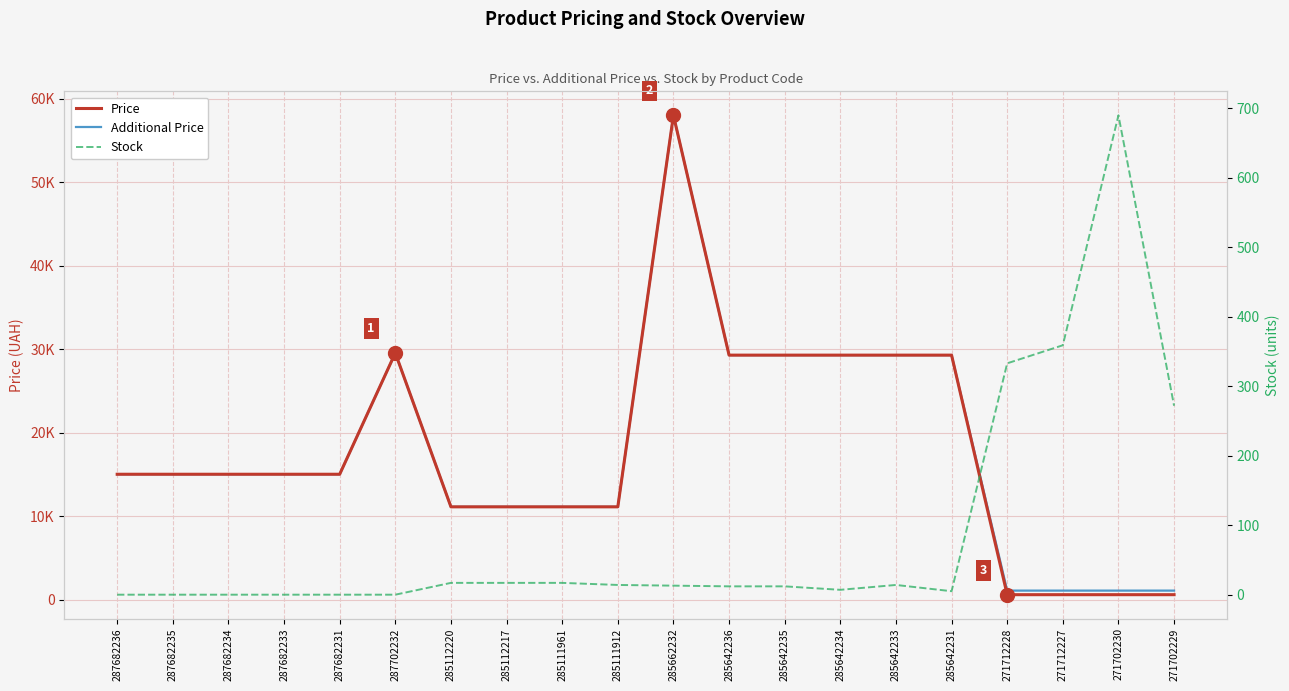

At which category is the sum across all series the highest?

285662232